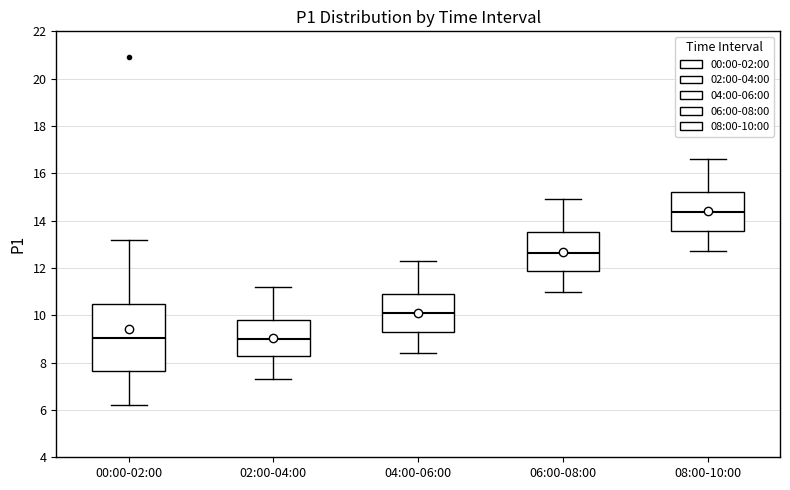

Reading left to right, read every box against the y-axis: the position of its median line, the range the box covers, and the ends of its whiskers. The values are not printed on the chart, so give them approximately, as read against the axis.

00:00-02:00: median 9.0, box 7.6 to 10.4, whiskers 6.2 to 13.2
02:00-04:00: median 9.0, box 8.2 to 9.8, whiskers 7.4 to 11.2
04:00-06:00: median 10.2, box 9.2 to 11.0, whiskers 8.4 to 12.4
06:00-08:00: median 12.6, box 11.8 to 13.6, whiskers 11.0 to 15.0
08:00-10:00: median 14.4, box 13.6 to 15.2, whiskers 12.8 to 16.6